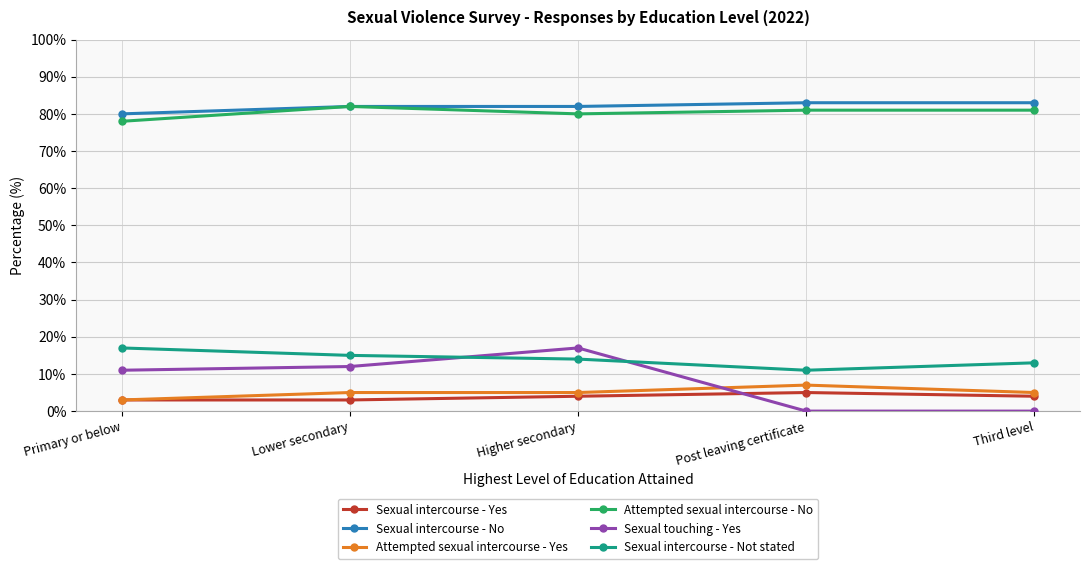

What is the lowest value of the Sexual intercourse - No series?

80